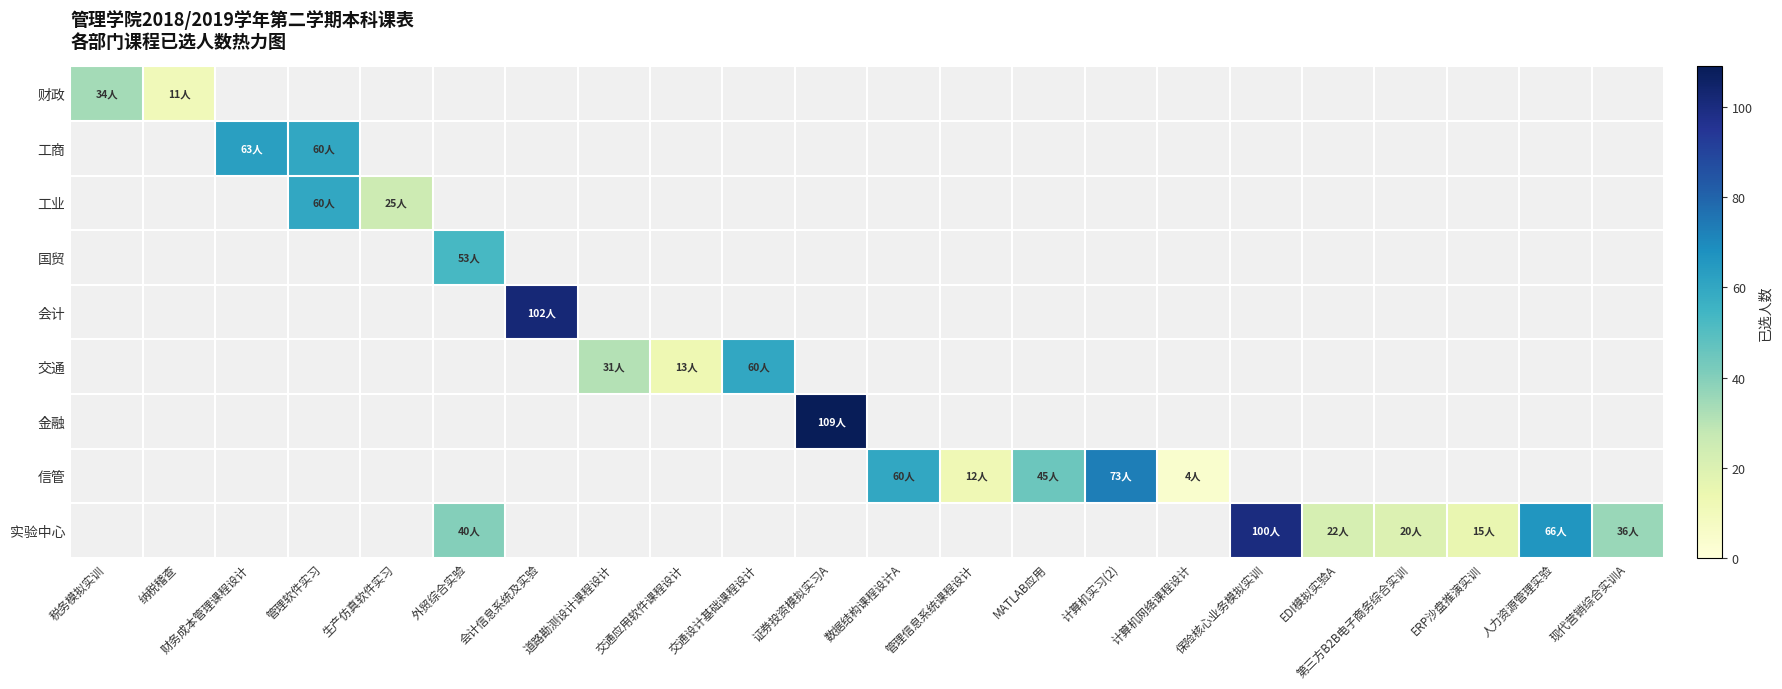

What is the maximum value shown in the chart?

109.0